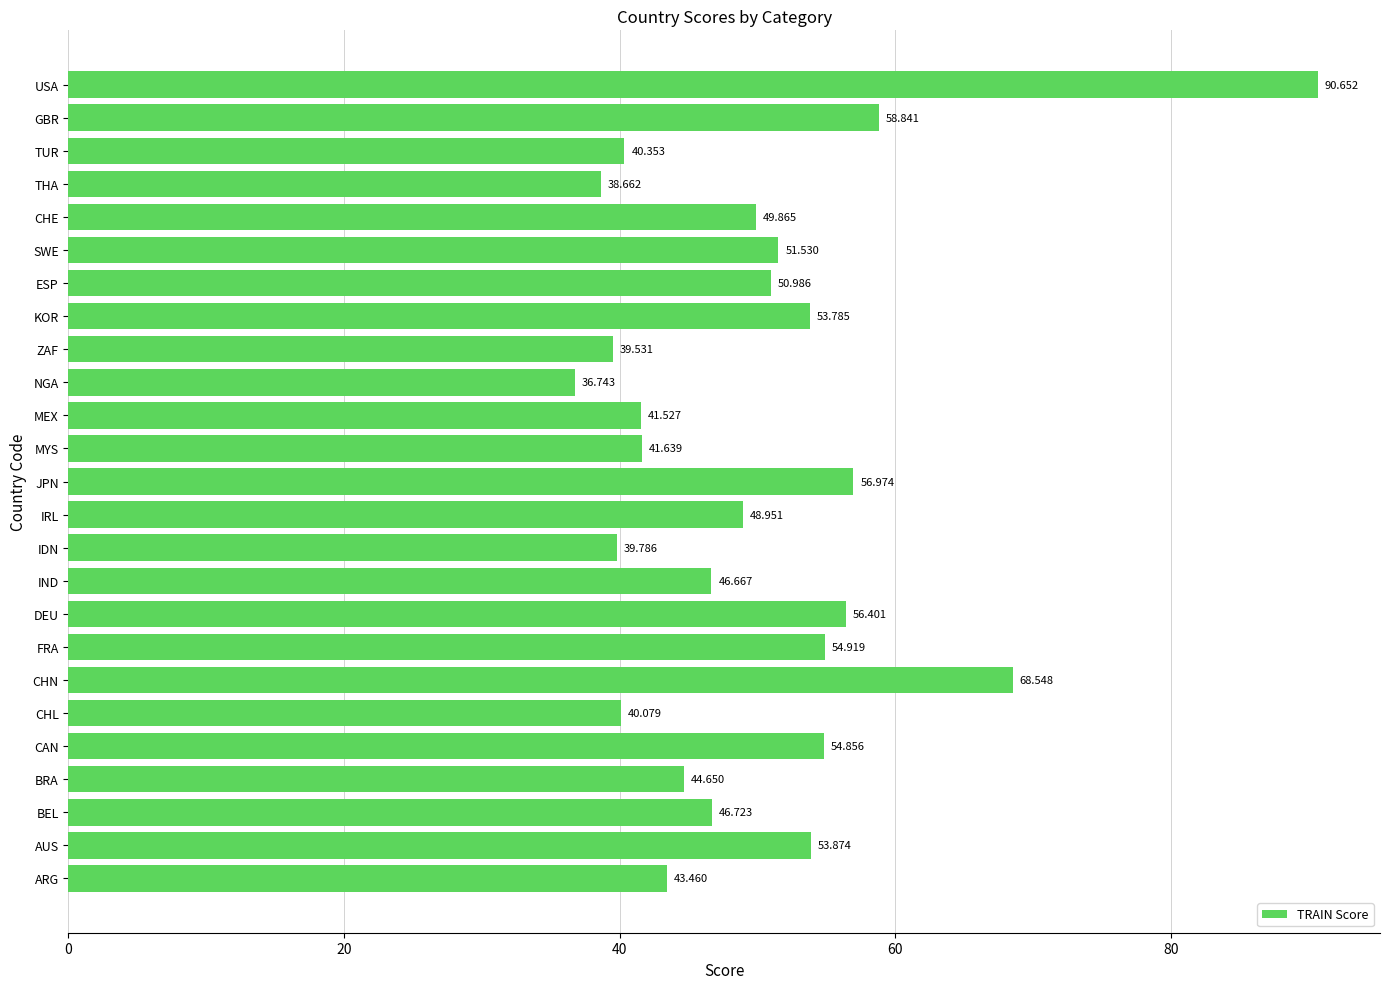

Which has a higher value, MYS or BRA?

BRA